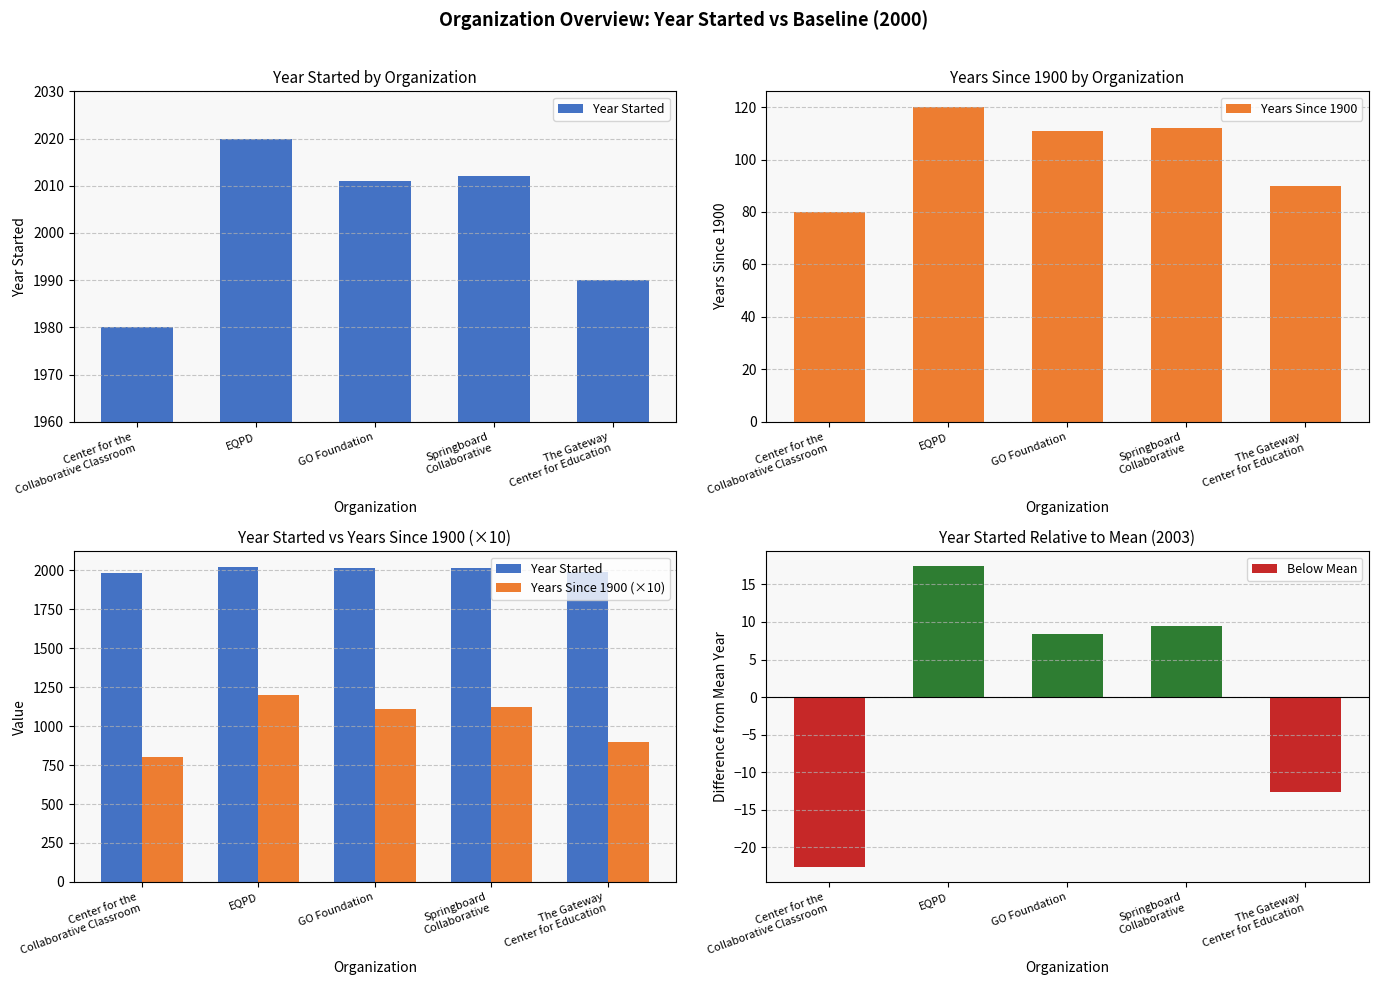

The Years Since 1900 (×10) series shows 1776 at EQPD. True or false?

False